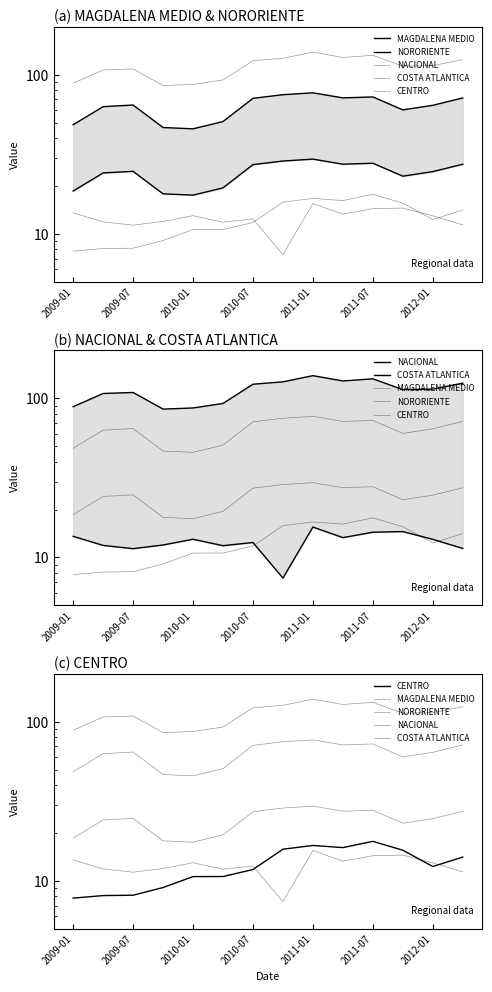

At 2012-01, list the series in order from smallest to largest.

CENTRO, COSTA ATLANTICA, NORORIENTE, MAGDALENA MEDIO, NACIONAL